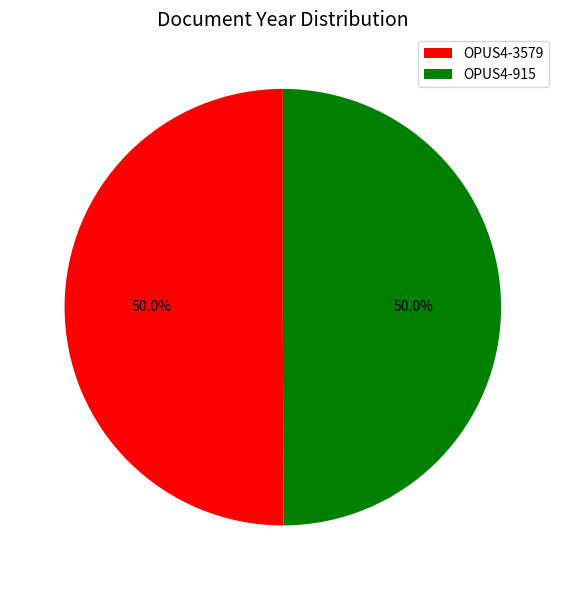

What is the ratio of the value at OPUS4-3579 to the value at OPUS4-915?

1.0